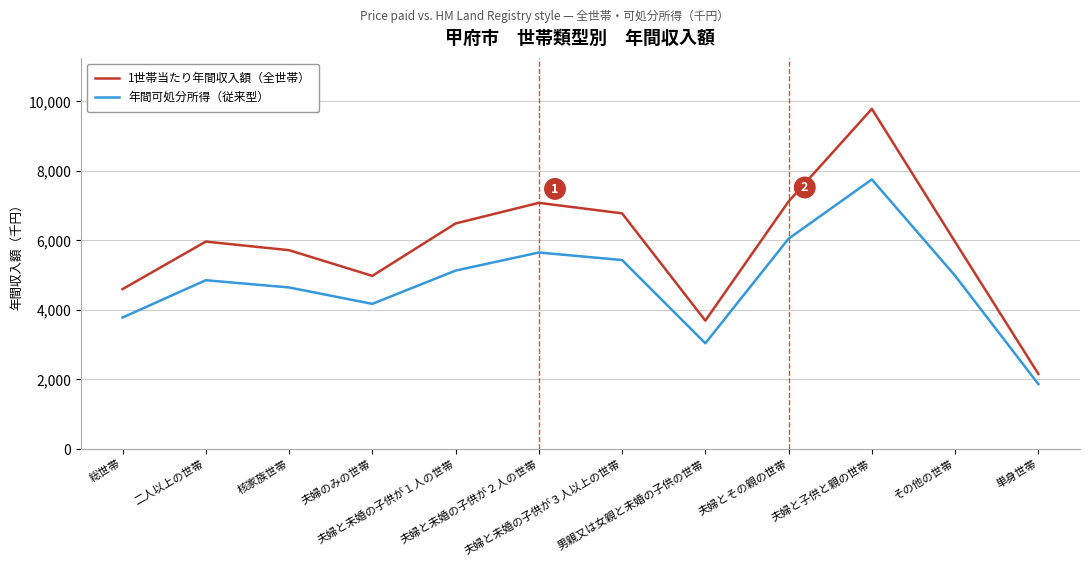

What is the difference between the maximum and minimum values in the 年間可処分所得（従来型） series?

5886